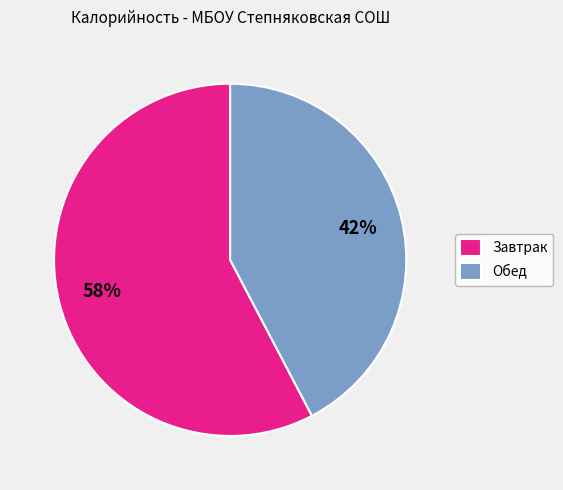

Approximately how many times larger is the value at Завтрак compared to Обед?

1.4